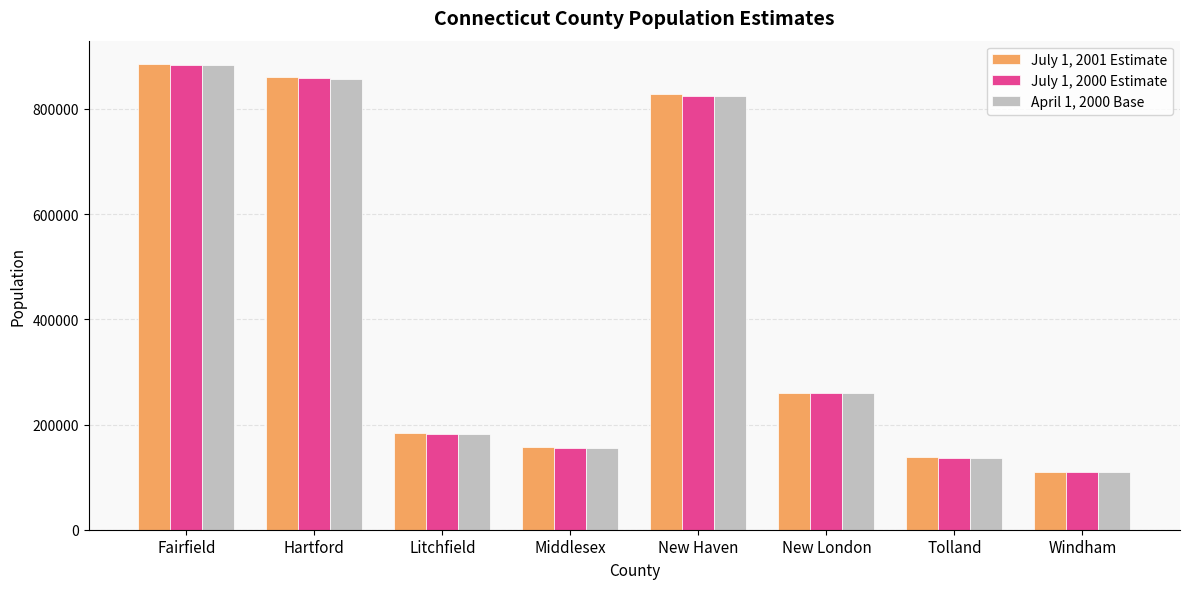

Is it true that July 1, 2001 Estimate equals 107952 at Litchfield?

False